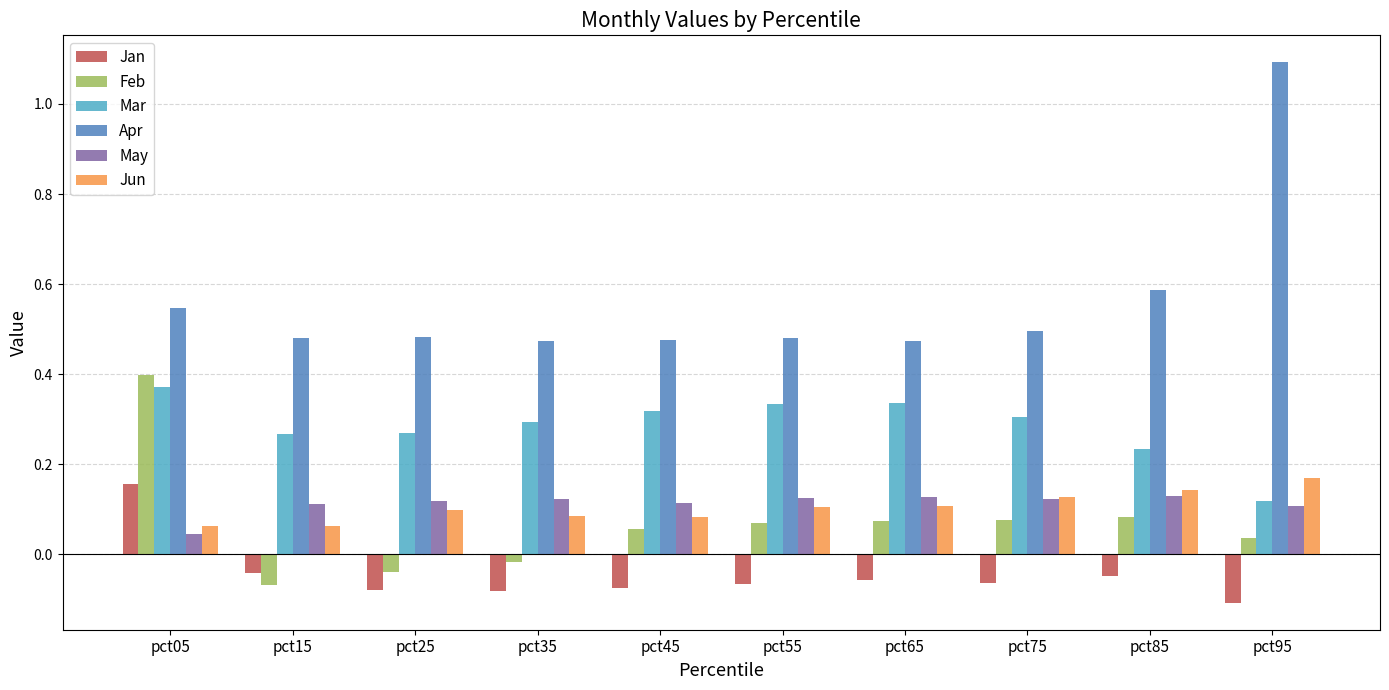

List the series in order of their peak value, lowest first.

May, Jan, Jun, Mar, Feb, Apr